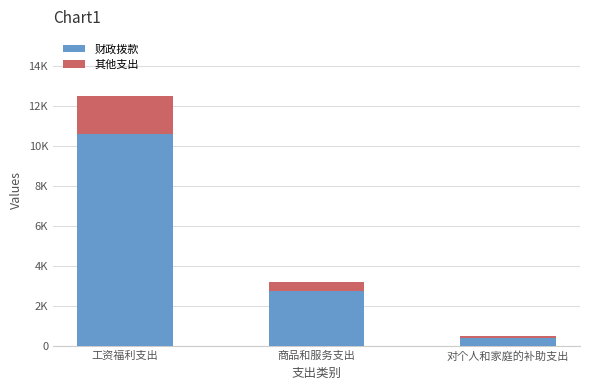

What is the label of the 3rd bar from the right?

工资福利支出